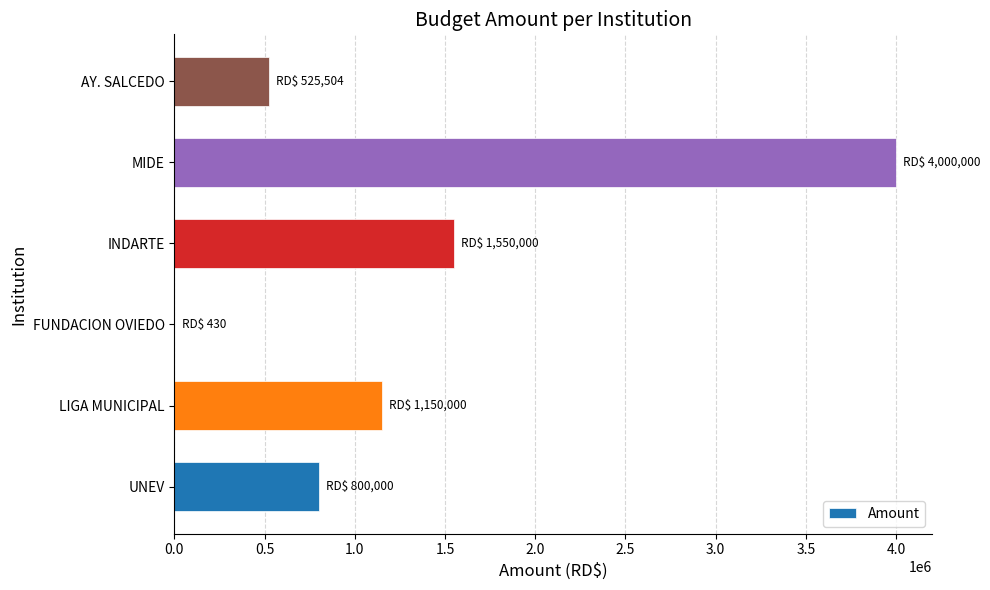

Between MIDE and FUNDACION OVIEDO, which is larger?

MIDE